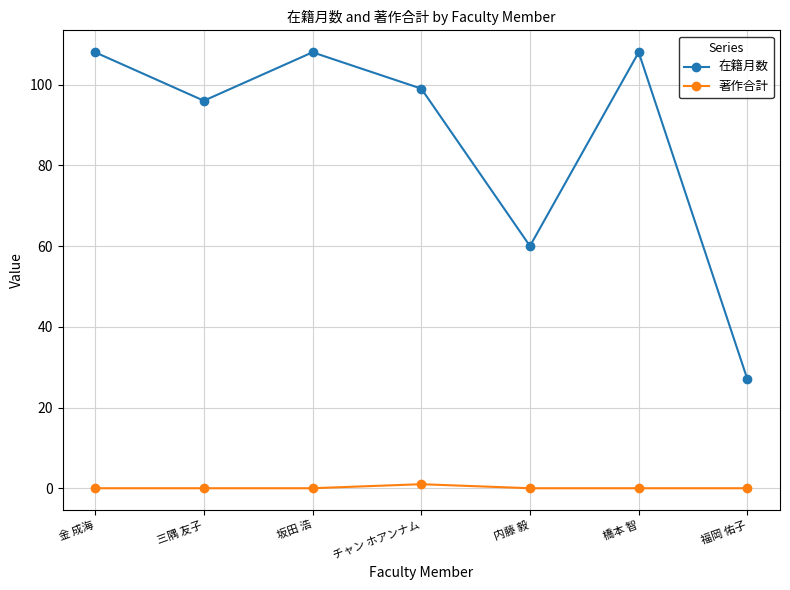

What is the average value of the 在籍月数 series?

87